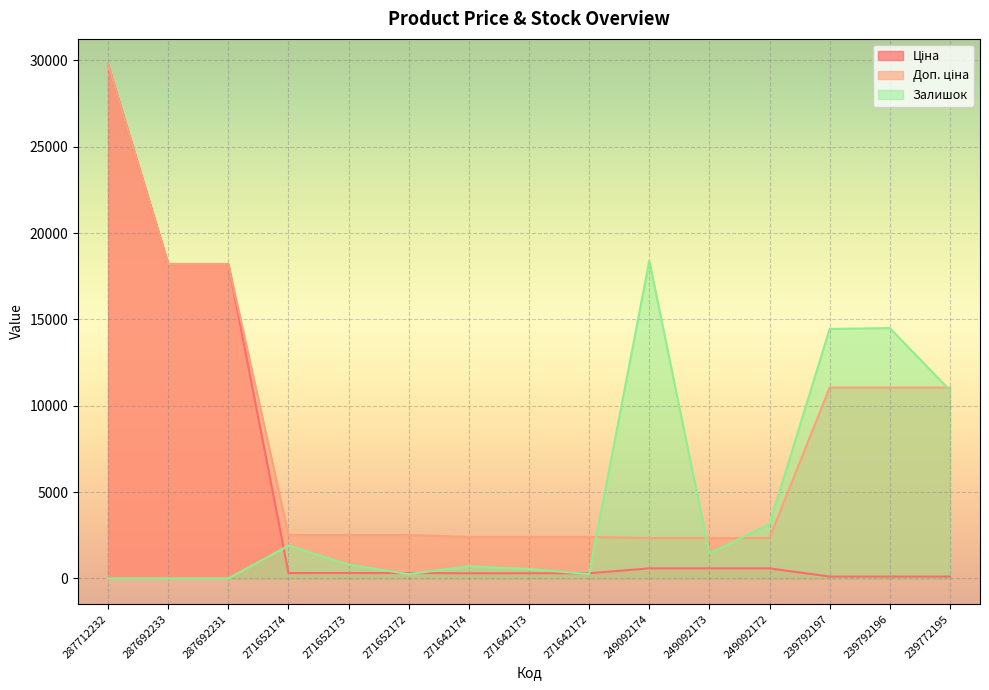

Which series has the largest total across all categories?

Доп. ціна